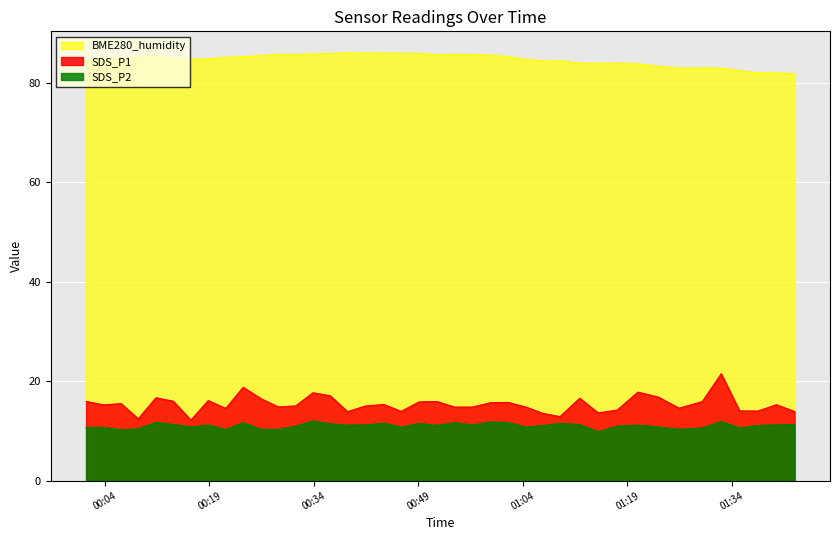

True or false: SDS_P2 and BME280_humidity intersect in this chart.

False